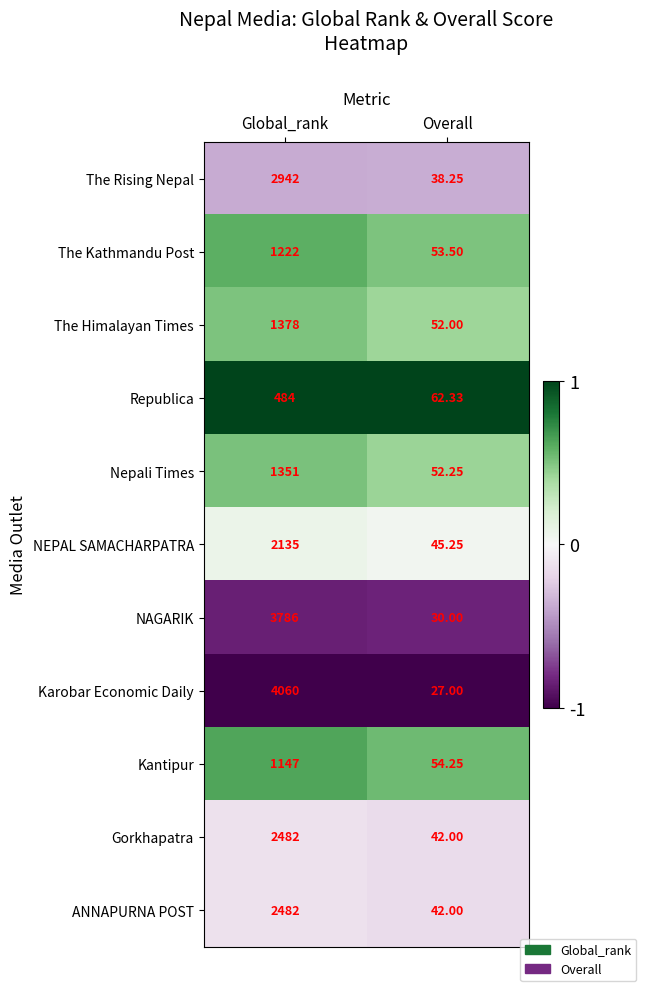

Which series has the largest range (max minus min)?

Karobar Economic Daily